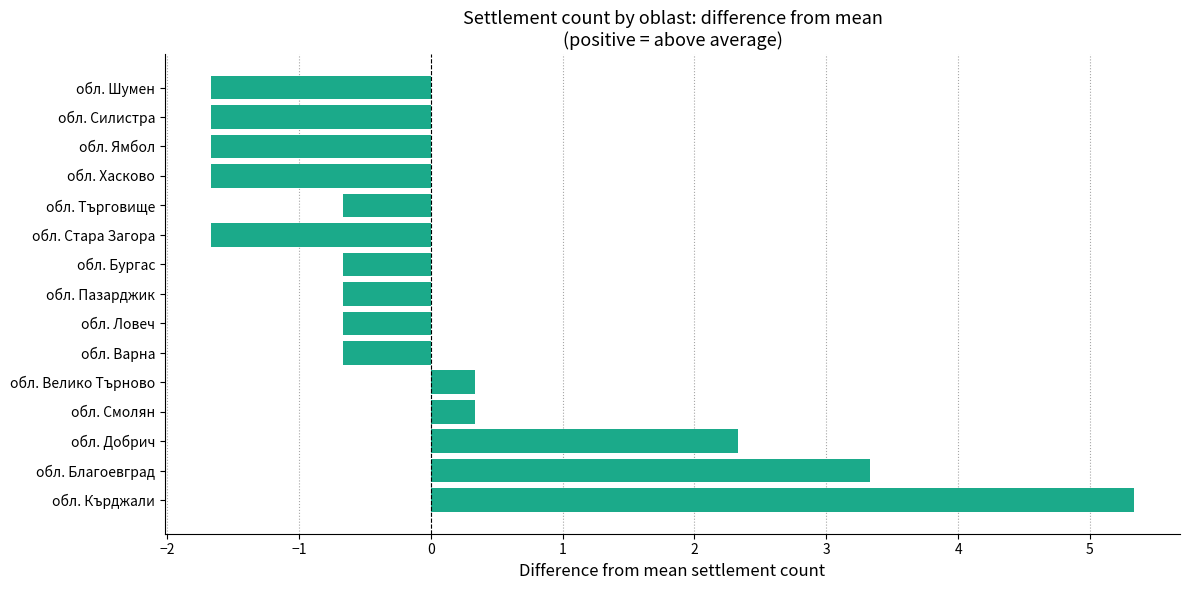

Which has a higher value, обл. Кърджали or обл. Велико Търново?

обл. Кърджали